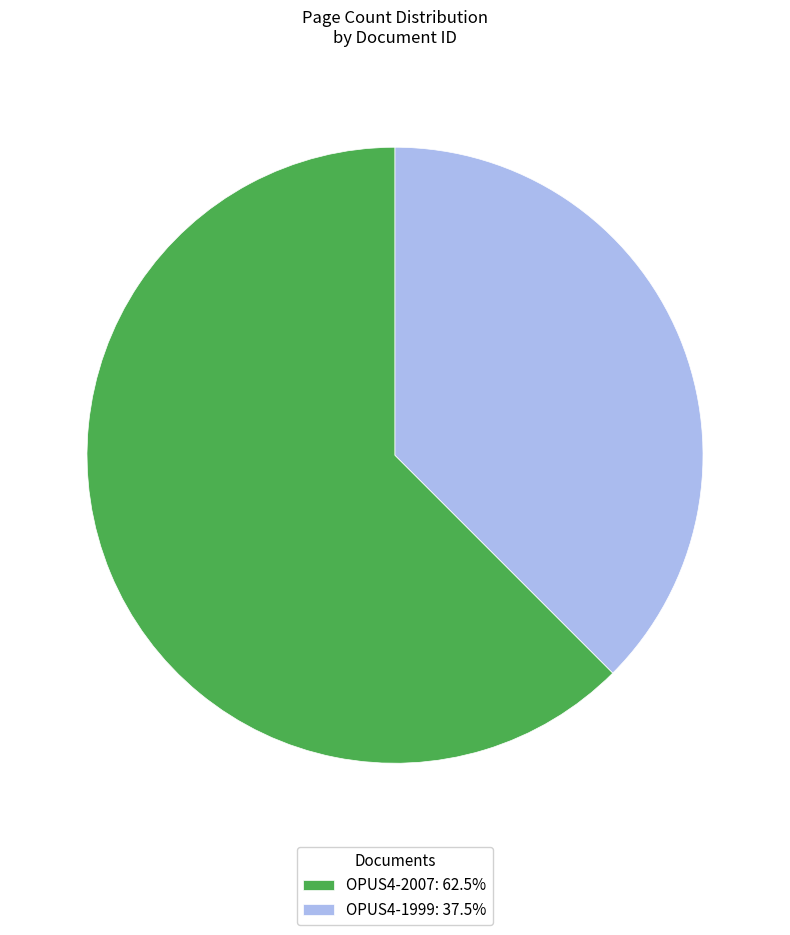

Is the sum of OPUS4-1999: 37.5% and OPUS4-2007: 62.5% greater than half?

Yes